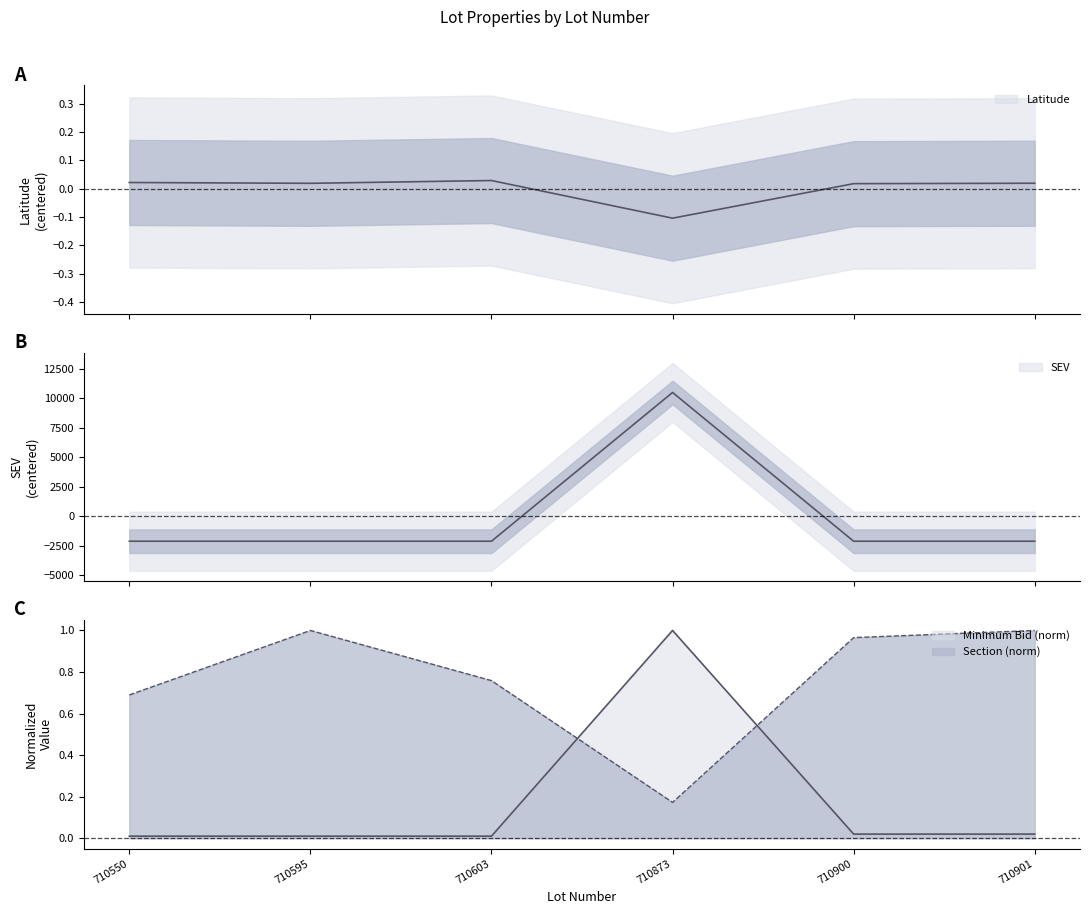

Does the chart have visible grid lines?

No